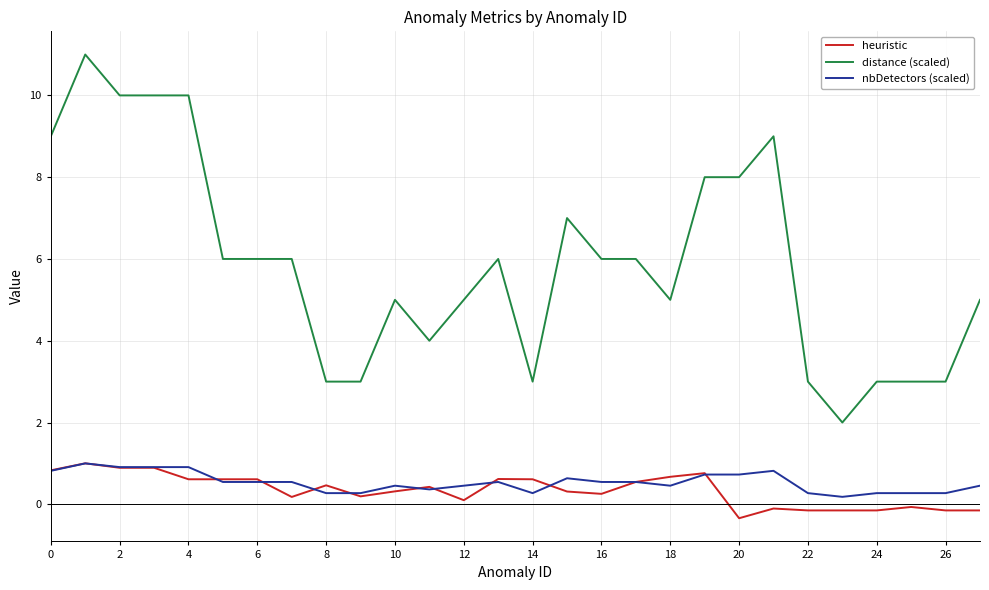

True or false: distance (scaled) and nbDetectors (scaled) cross at least once.

False